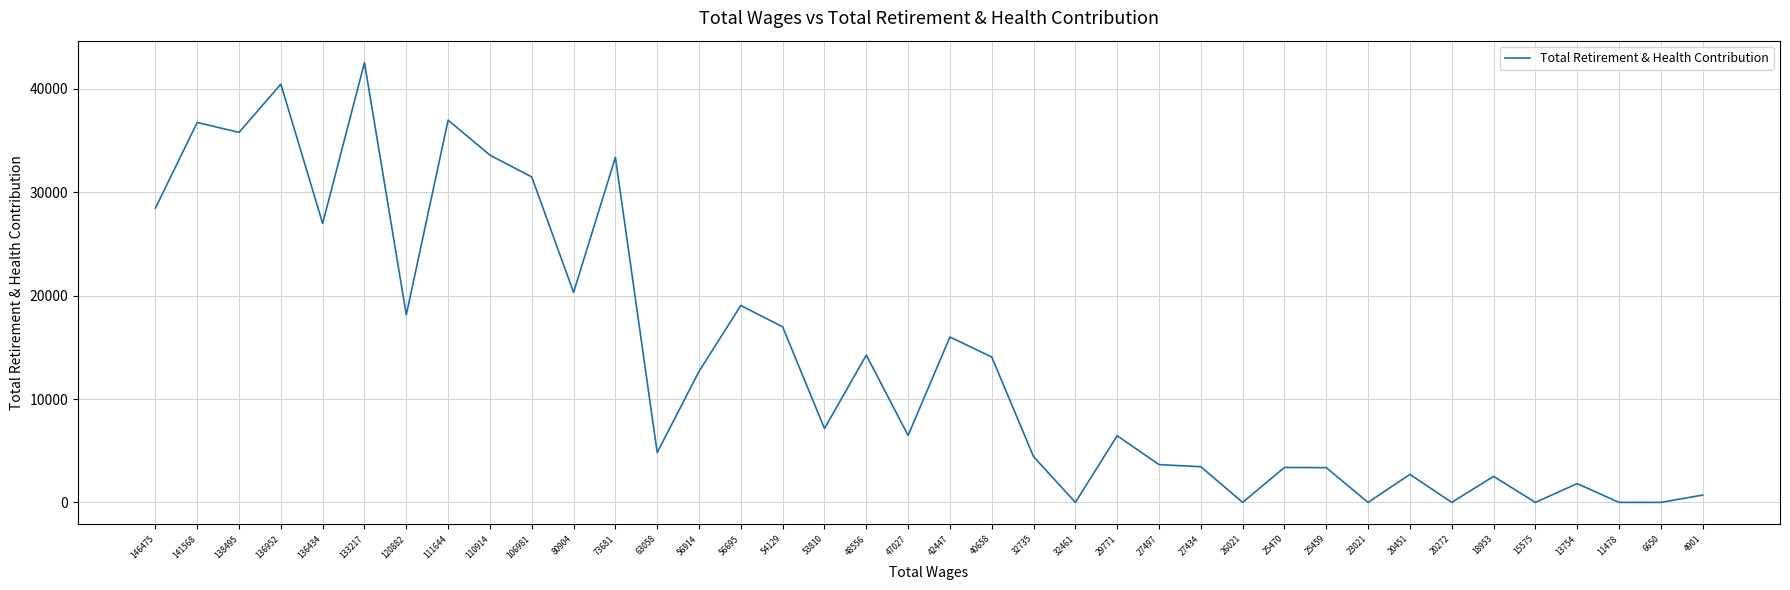

What is the ratio of the value at 18953 to the value at 146475?

0.1